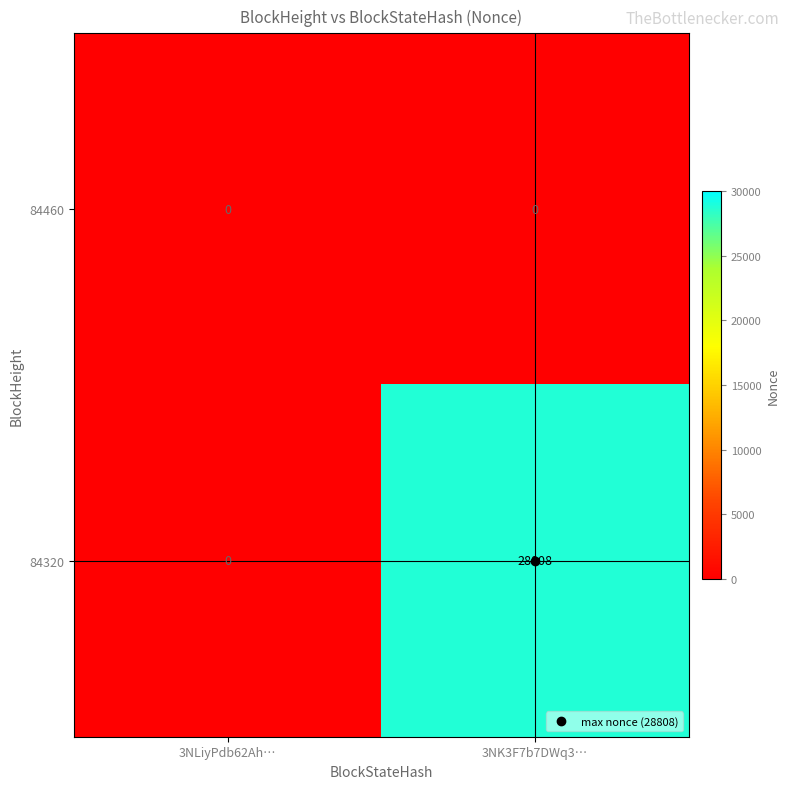

List the series in order of their peak value, highest first.

84320, 84460